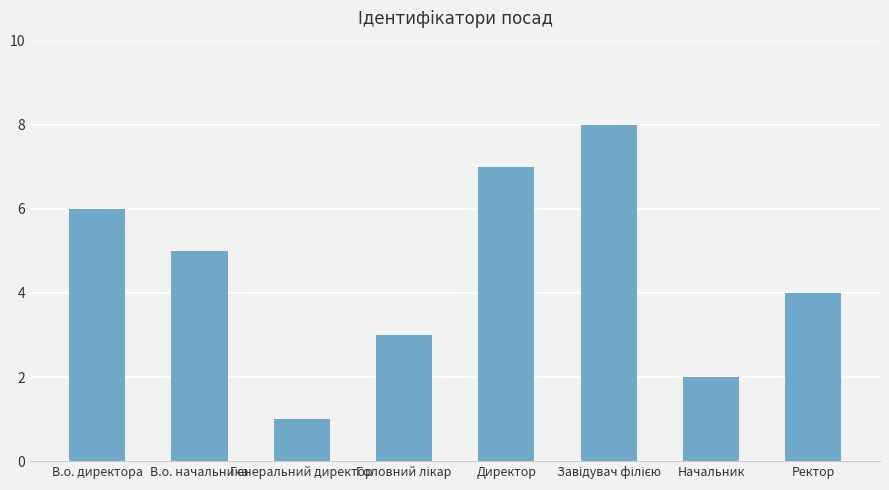

Reading left to right, what are all the values shown in this chart?

6	5	1	3	7	8	2	4